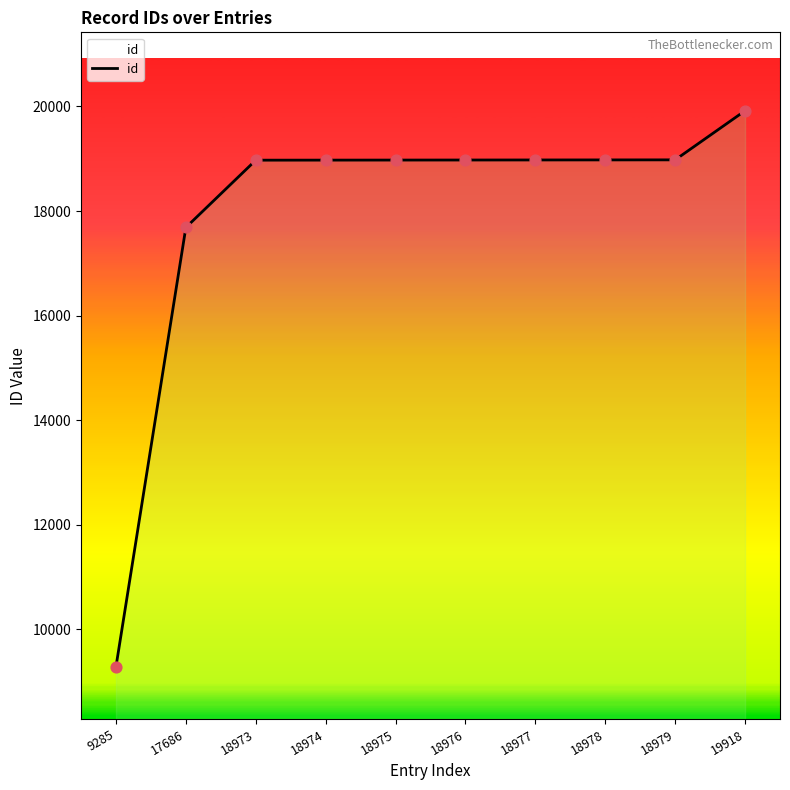

Which has a higher value, 9285 or 18975?

18975